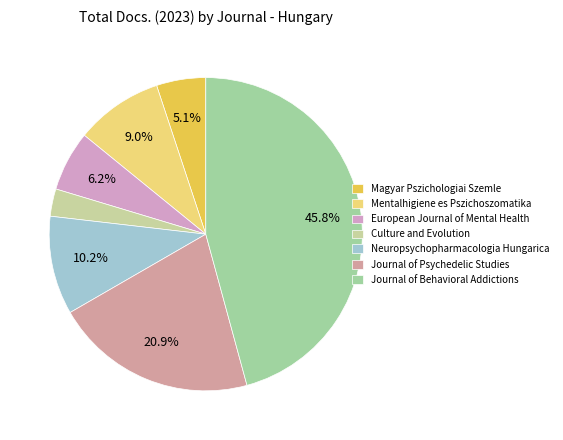

The Journal of Behavioral Addictions slice represents 46% of the pie. True or false?

True